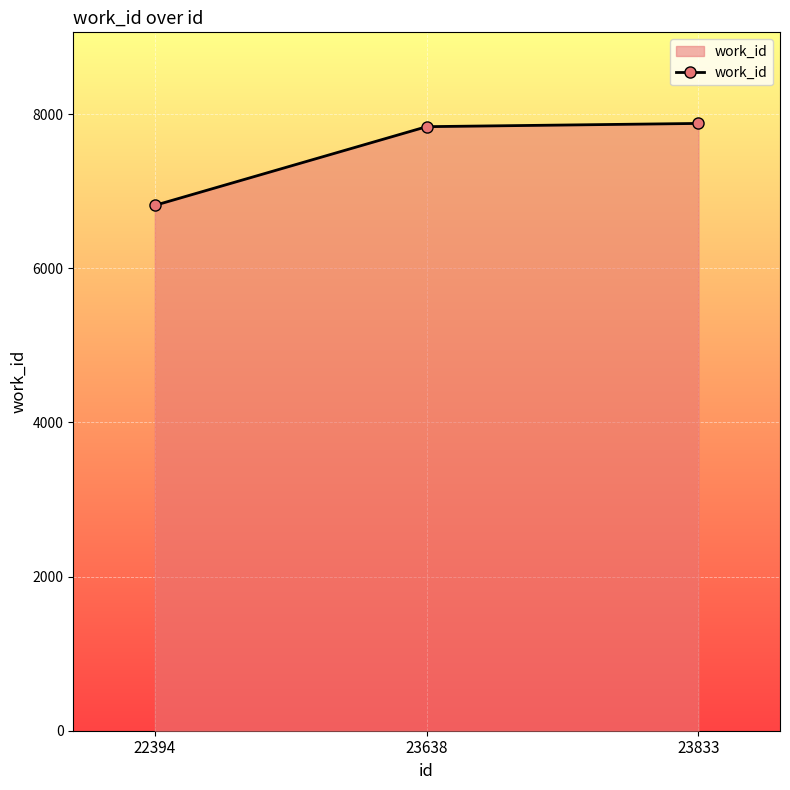

What is the greatest value displayed?

7879